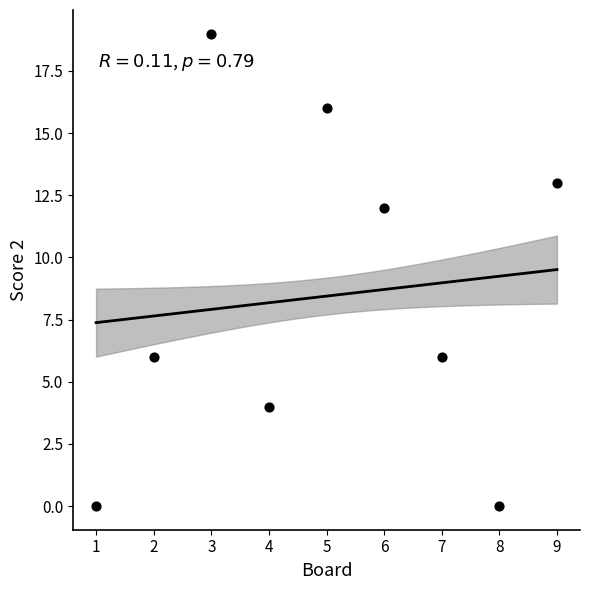

What is the range of Y values (max minus min)?

19